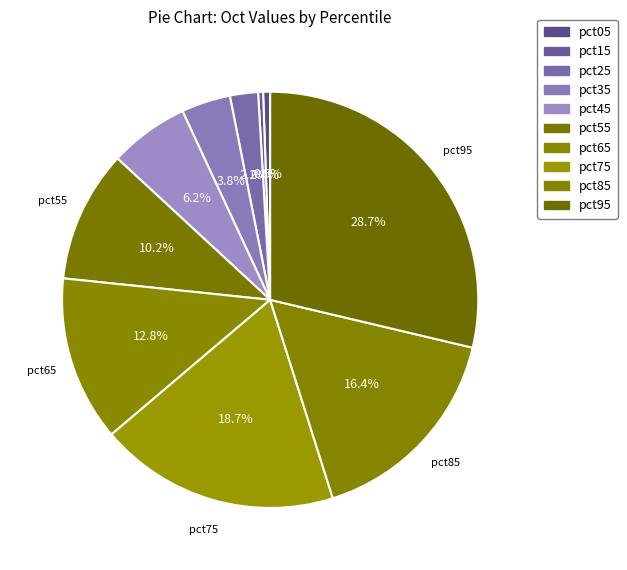

The pct15 slice represents 0% of the pie. True or false?

True